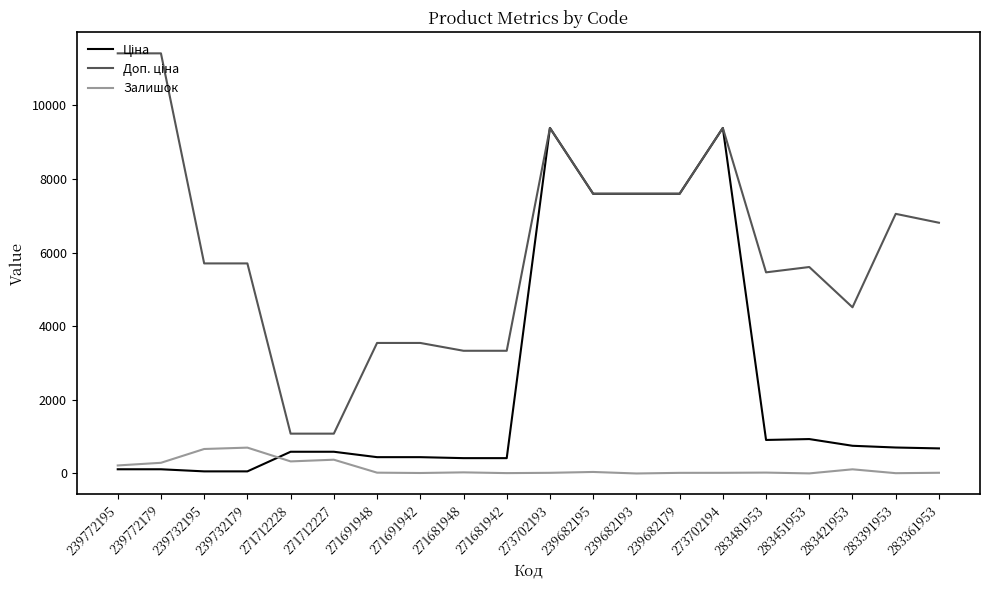

What is the total value across all series at 271712228?

1999.6